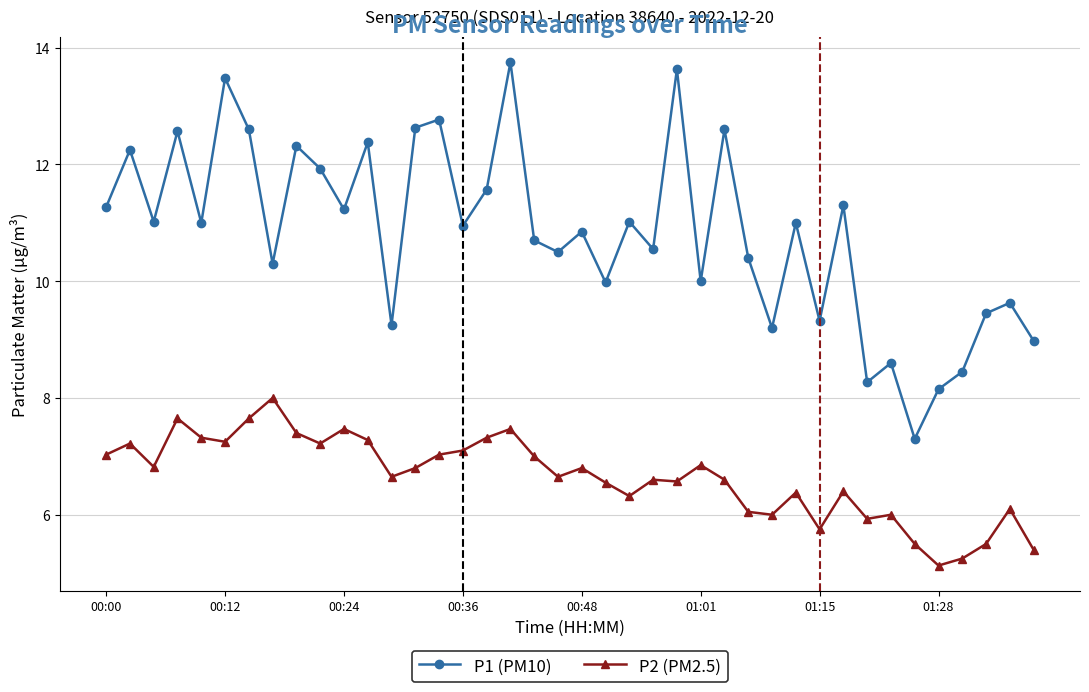

Rank the series by their maximum value, from lowest to highest.

P2 (PM2.5), P1 (PM10)